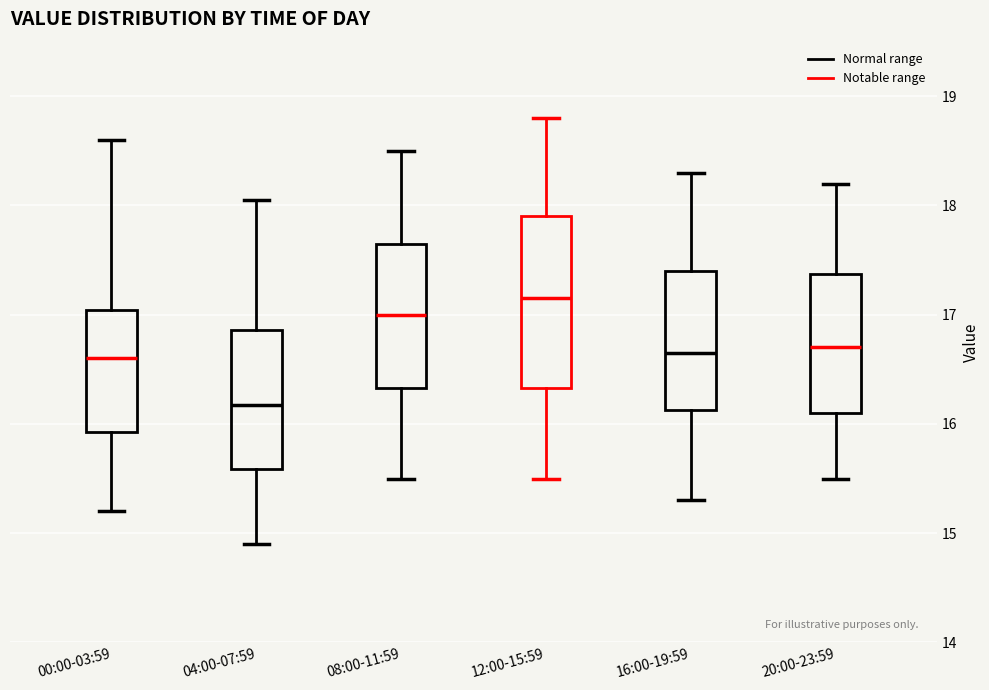

Reading left to right, transcribe this box plot: for each box, give where its median line is, the range the box spans, and where its two whiskers end, as read against the y-axis. The values are not printed on the chart, so give them approximately, as read against the axis.

00:00-03:59: median 16.6, box 15.9 to 17.0, whiskers 15.2 to 18.6
04:00-07:59: median 16.2, box 15.6 to 16.9, whiskers 14.9 to 18.1
08:00-11:59: median 17.0, box 16.3 to 17.7, whiskers 15.5 to 18.5
12:00-15:59: median 17.2, box 16.3 to 17.9, whiskers 15.5 to 18.8
16:00-19:59: median 16.7, box 16.1 to 17.4, whiskers 15.3 to 18.3
20:00-23:59: median 16.7, box 16.1 to 17.4, whiskers 15.5 to 18.2